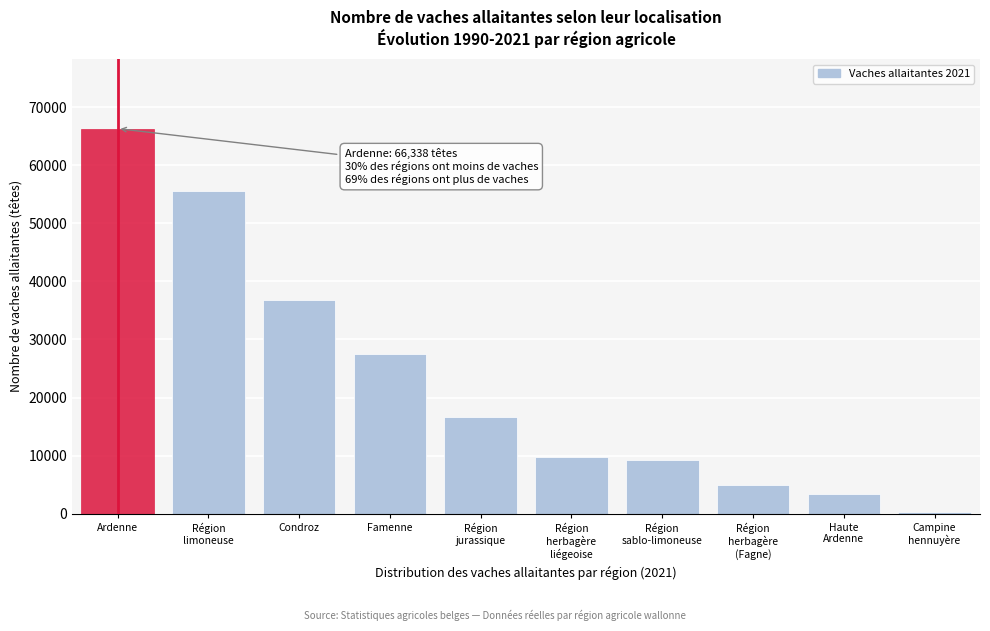

Reading left to right, what are all the values shown in this chart?

66338	55590	36880	27479	16686	9835	9258	4937	3455	253